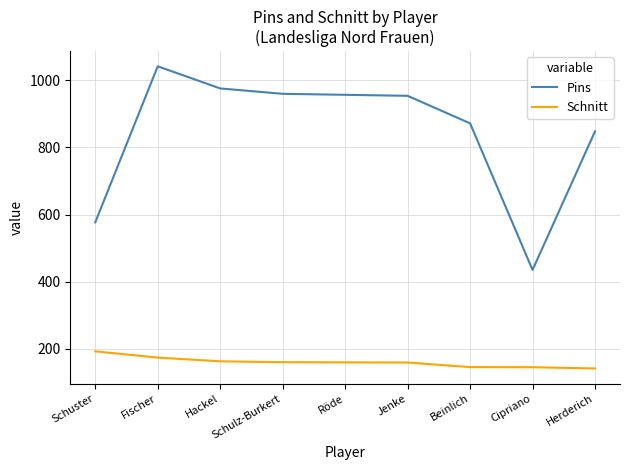

Does the chart have visible grid lines?

Yes